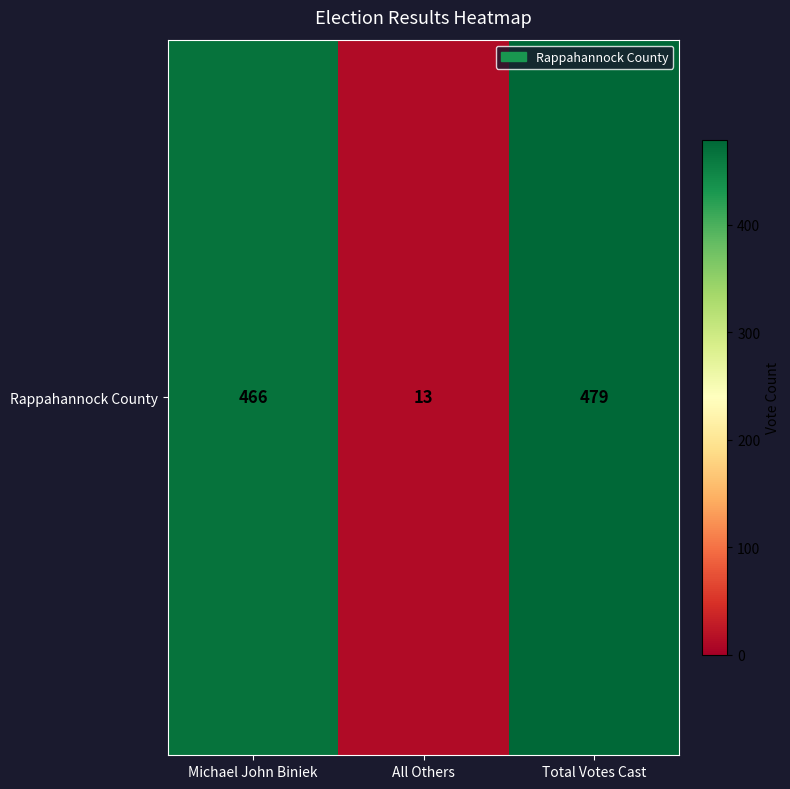

Rank the categories by value from lowest to highest.

All Others, Michael John Biniek, Total Votes Cast